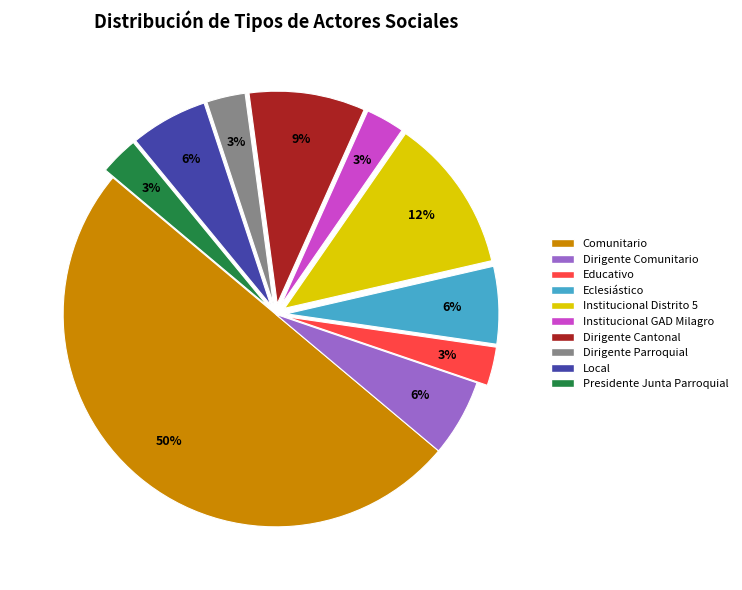

Approximately how many times larger is the value at Institucional GAD Milagro compared to Dirigente Comunitario?

0.5